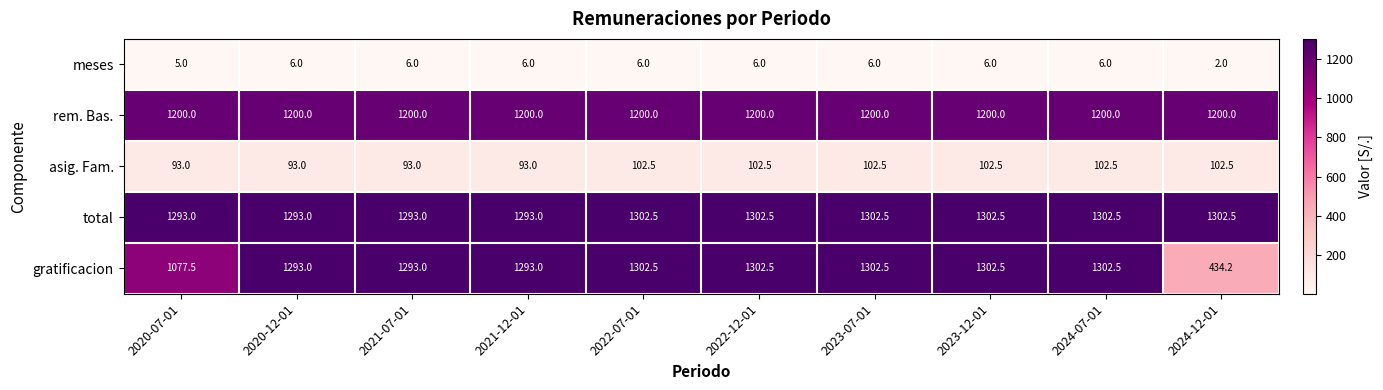

At how many categories does at least one series exceed 1161?

10